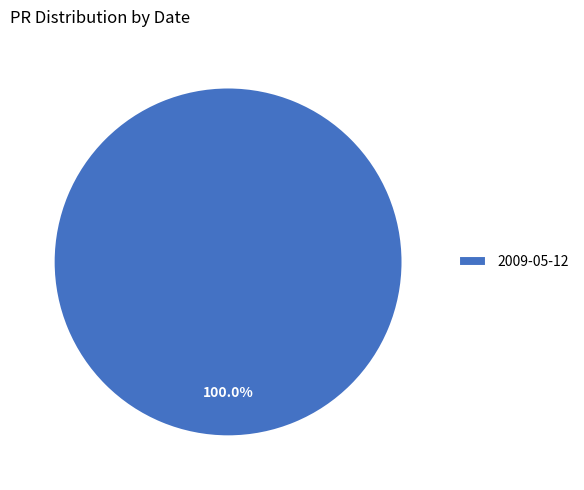

Rank the categories by value from lowest to highest.

2009-05-12